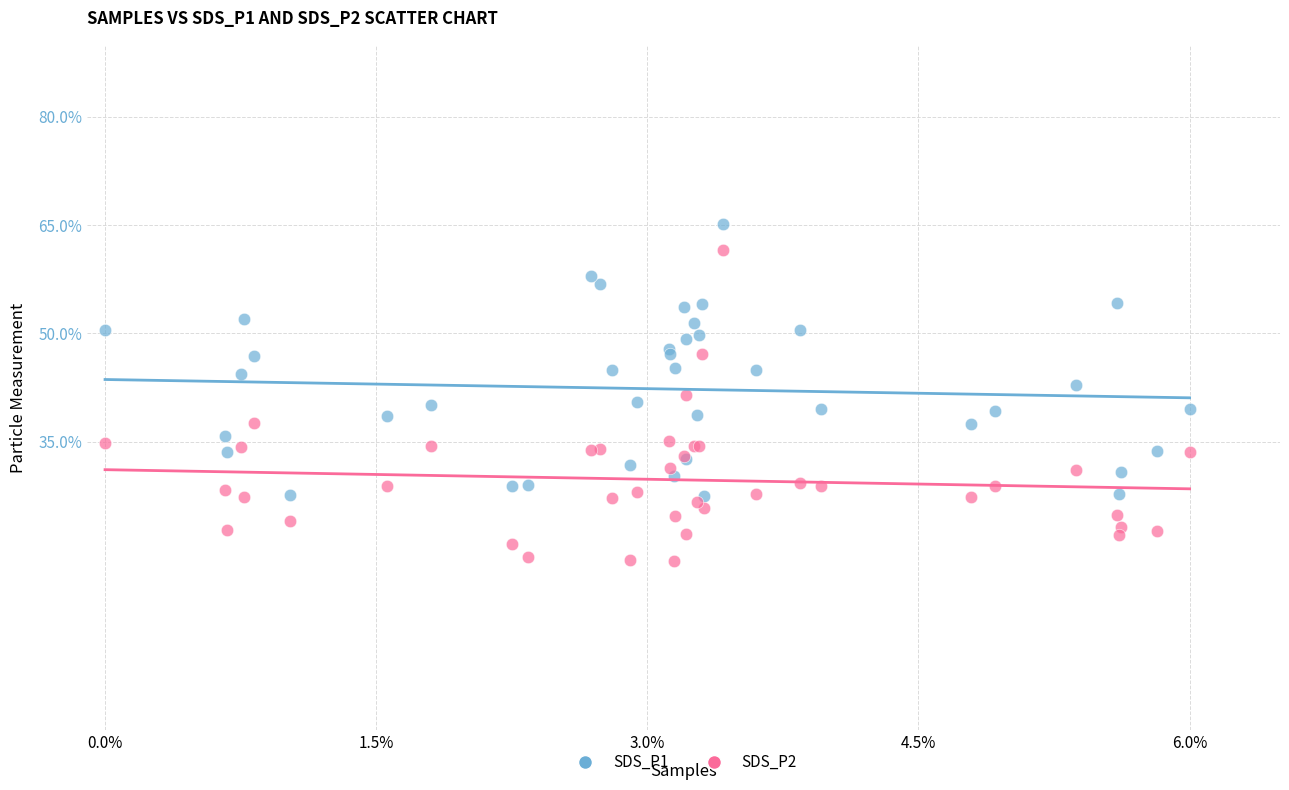

Which series reaches the maximum Y coordinate?

SDS_P1